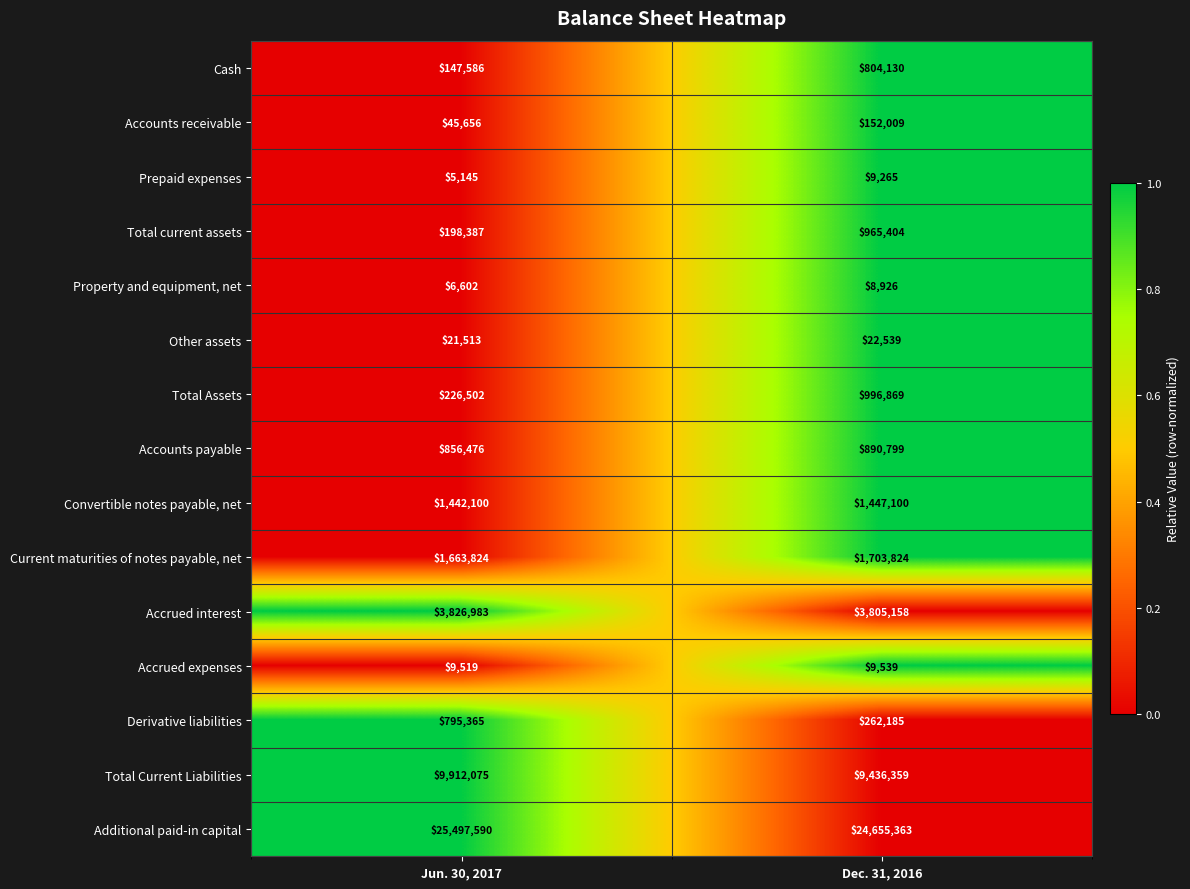

The value of Prepaid expenses at Jun. 30, 2017 is 5145. True or false?

True